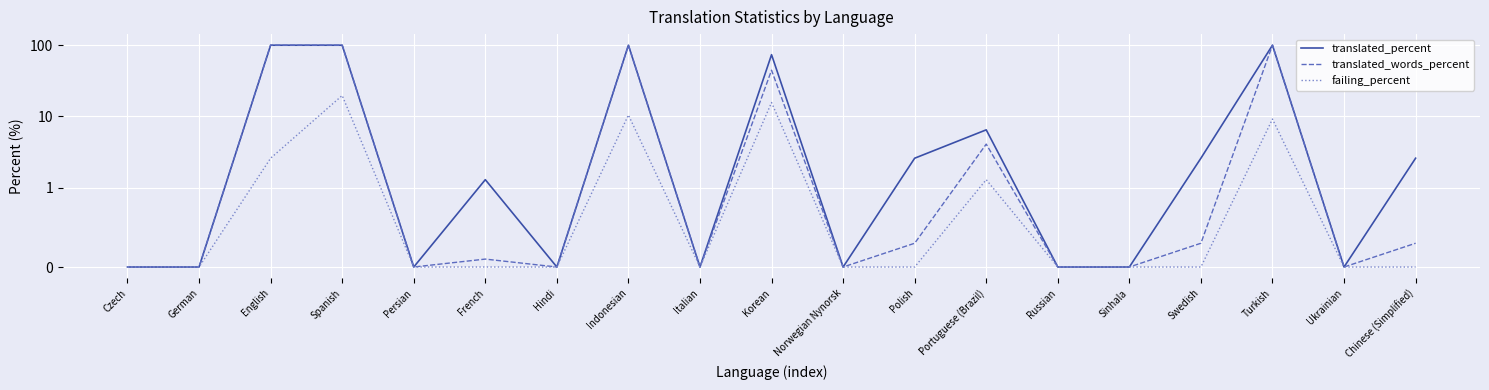

True or false: translated_percent and translated_words_percent intersect in this chart.

False